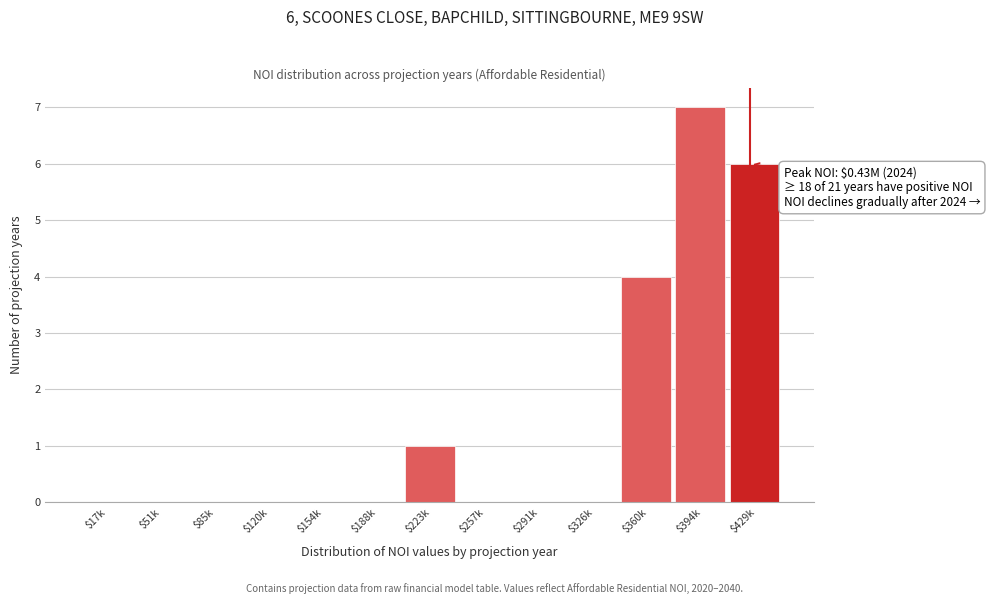

The chart shows a value of 4 at $360k. True or false?

True